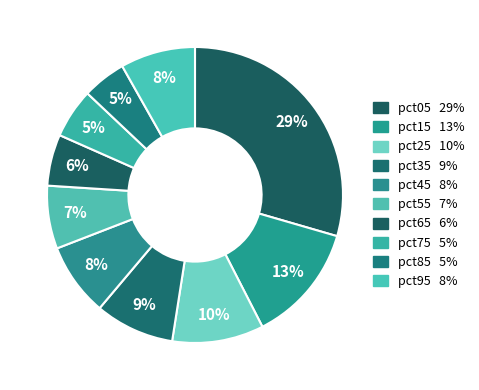

How many slices are in this pie chart?

10